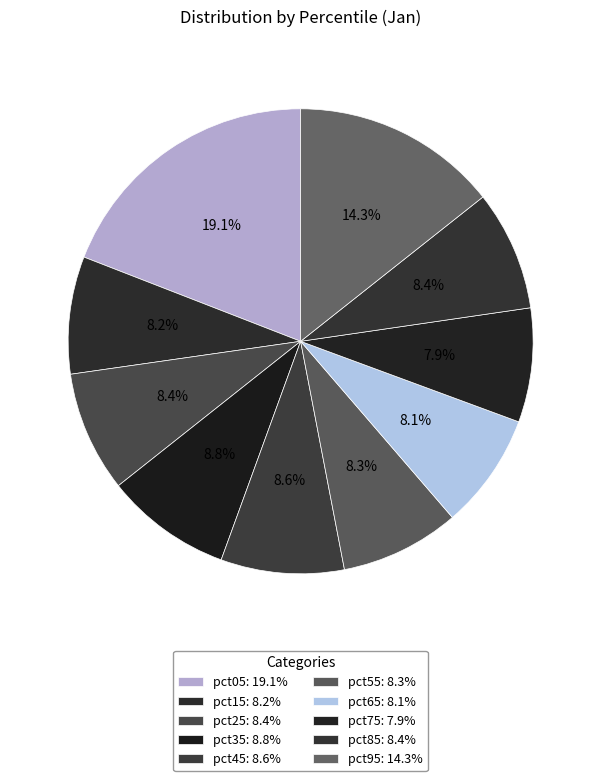

Count the number of slices in the pie.

10